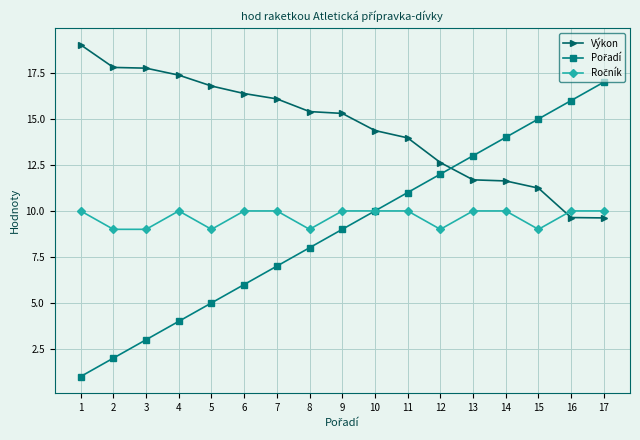

Which series has the largest total across all categories?

Výkon